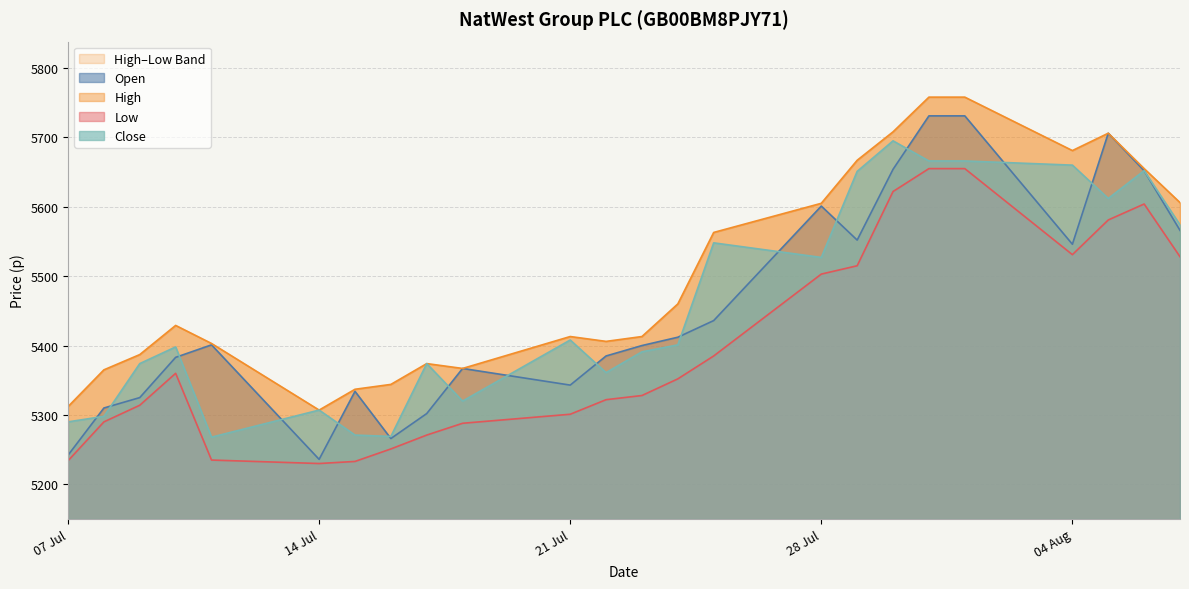

What value does the Open series have at 18.07.2025, to the nearest 5?

5365